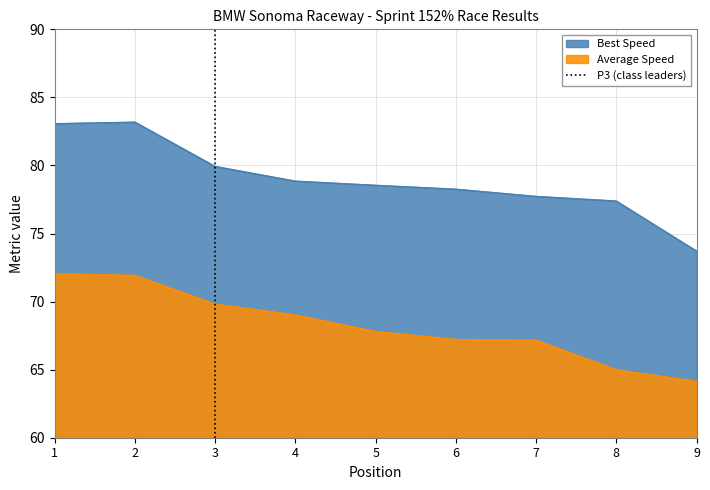

The Best Speed series shows 46.4 at 1. True or false?

False